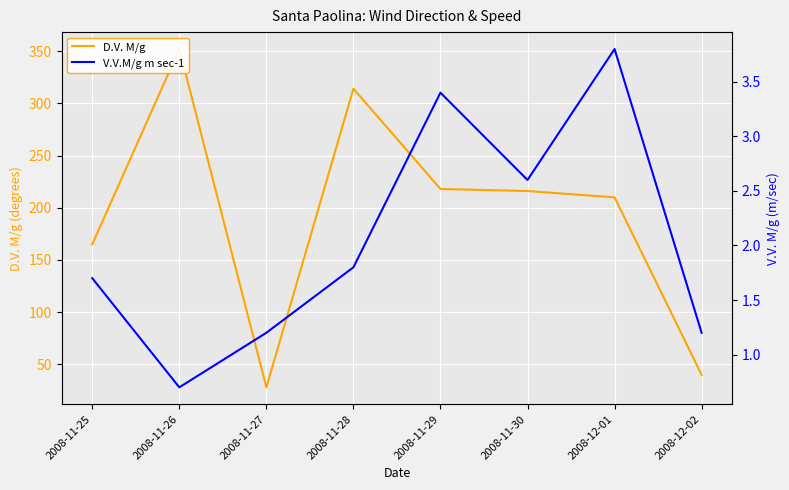

True or false: V.V.M/g m sec-1 and D.V. M/g cross at least once.

False